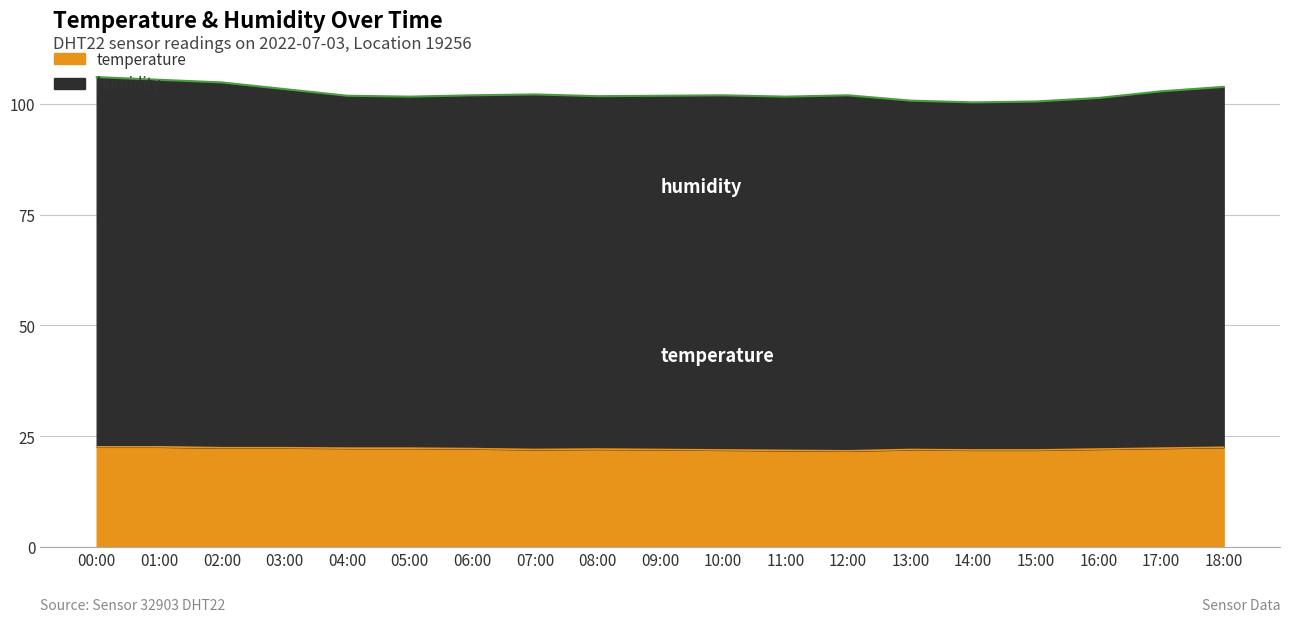

Which series has the largest total across all categories?

humidity